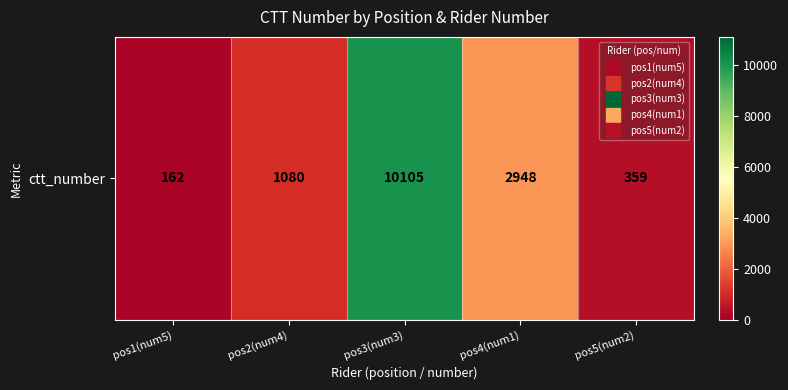

Reading right to left, list all the values displayed in this chart.

359	2948	10105	1080	162